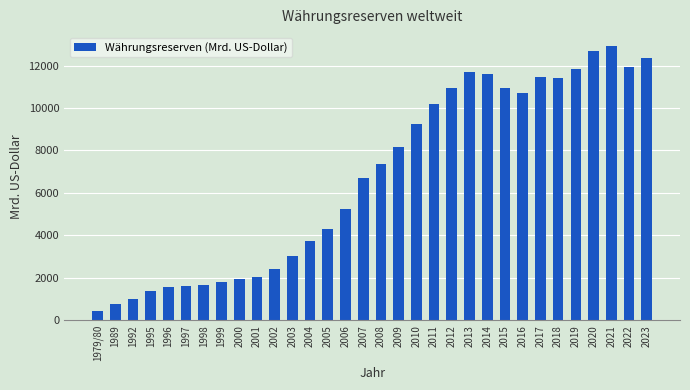

What is the difference between the values at 2018 and 1995?

10075